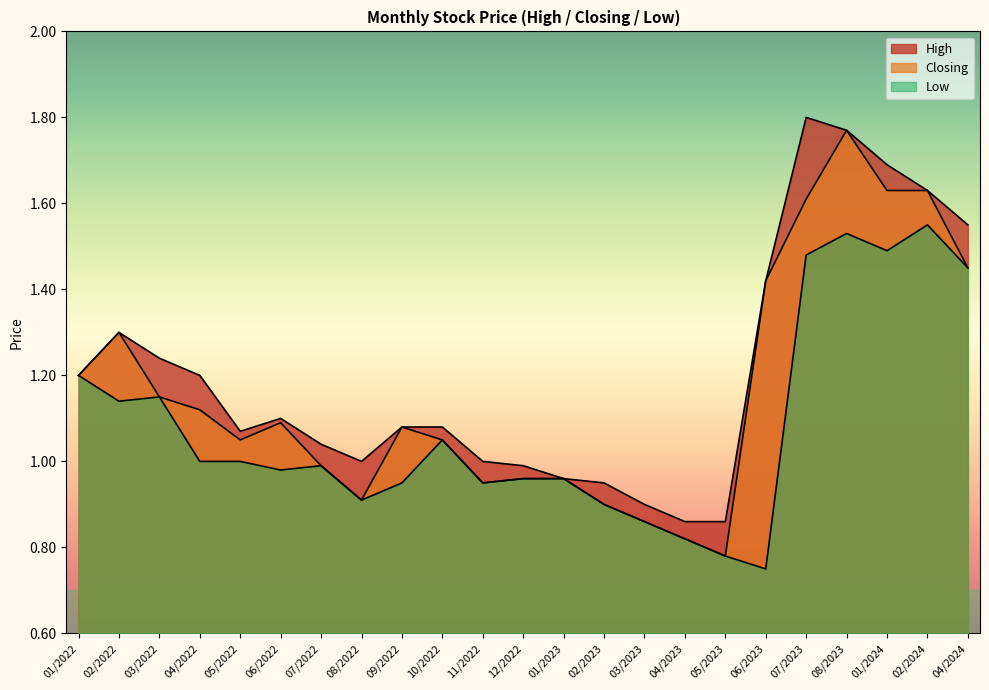

Reading left to right, transcribe all the data shown in this chart.

High: 01/2022=1.2	02/2022=1.3	03/2022=1.2	04/2022=1.2	05/2022=1.1	06/2022=1.1	07/2022=1.0	08/2022=1.0	09/2022=1.1	10/2022=1.1	11/2022=1.0	12/2022=1.0	01/2023=1.0	02/2023=0.9	03/2023=0.9	04/2023=0.9	05/2023=0.9	06/2023=1.4	07/2023=1.8	08/2023=1.8	01/2024=1.7	02/2024=1.6	04/2024=1.6
Closing: 01/2022=1.2	02/2022=1.3	03/2022=1.1	04/2022=1.1	05/2022=1.1	06/2022=1.1	07/2022=1.0	08/2022=0.9	09/2022=1.1	10/2022=1.1	11/2022=0.9	12/2022=1.0	01/2023=1.0	02/2023=0.9	03/2023=0.9	04/2023=0.8	05/2023=0.8	06/2023=1.4	07/2023=1.6	08/2023=1.8	01/2024=1.6	02/2024=1.6	04/2024=1.4
Low: 01/2022=1.2	02/2022=1.1	03/2022=1.1	04/2022=1.0	05/2022=1.0	06/2022=1.0	07/2022=1.0	08/2022=0.9	09/2022=0.9	10/2022=1.1	11/2022=0.9	12/2022=1.0	01/2023=1.0	02/2023=0.9	03/2023=0.9	04/2023=0.8	05/2023=0.8	06/2023=0.8	07/2023=1.5	08/2023=1.5	01/2024=1.5	02/2024=1.6	04/2024=1.4